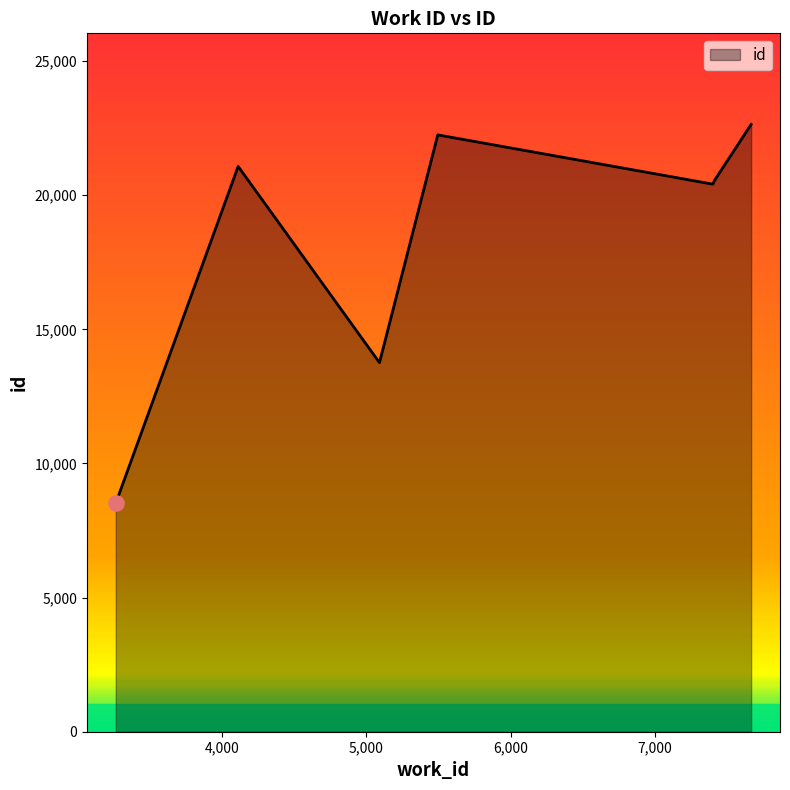

How many interior local valleys (lower than both neighbors) does the data have?

2